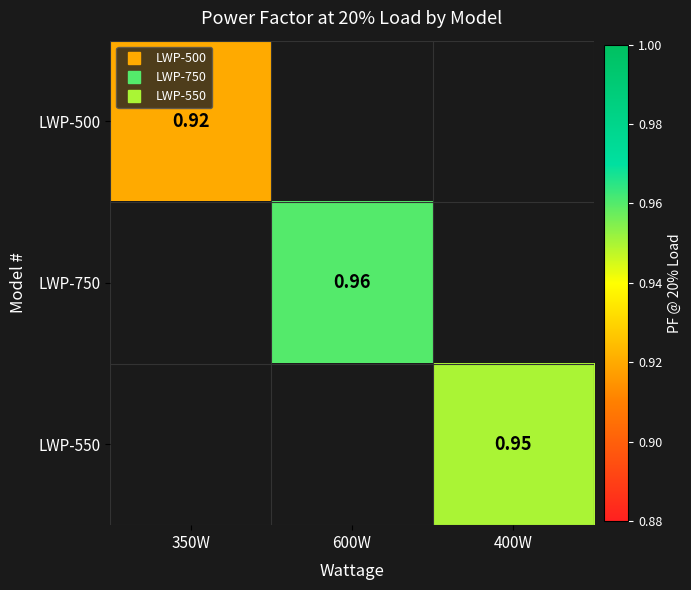

Which category has the highest value in the LWP-500 series?

350W